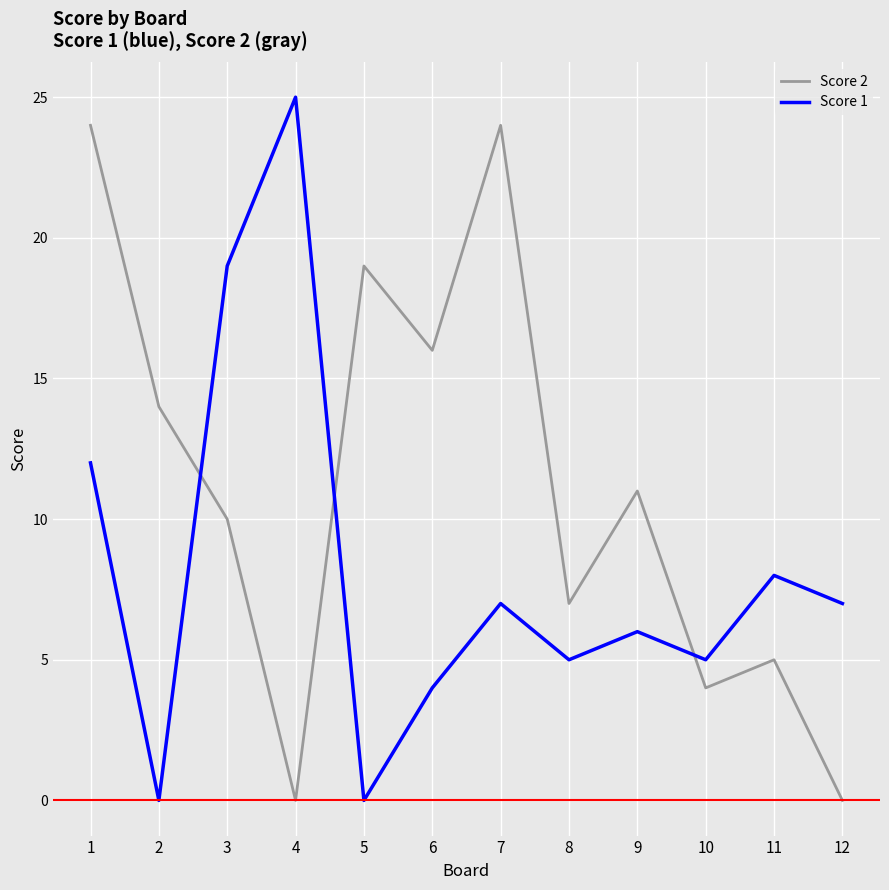

What is the sum of all Score 1 values?

98